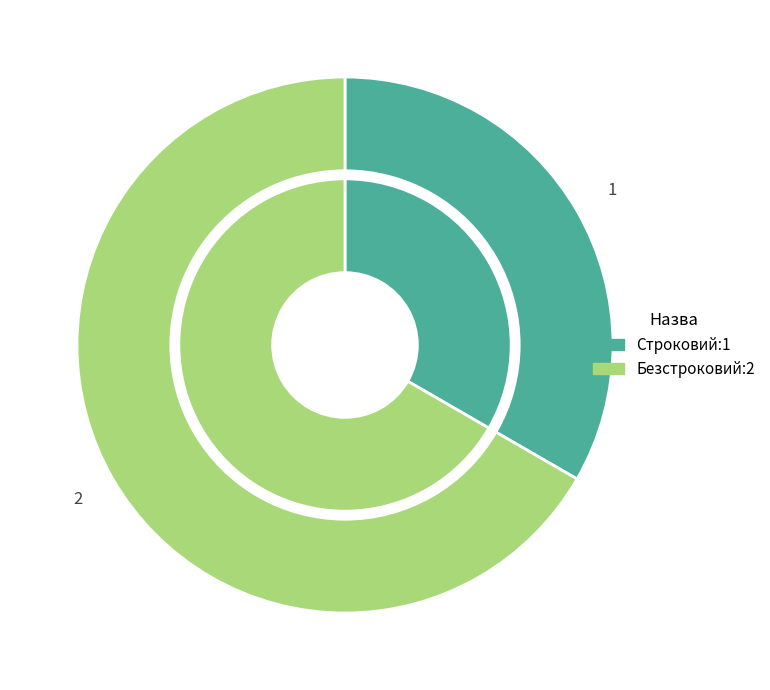

The Строковий slice represents 46% of the pie. True or false?

False